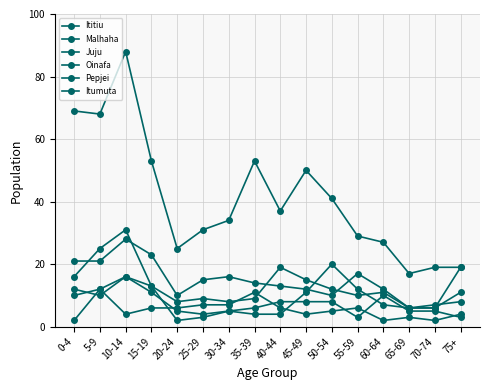

Reading left to right, transcribe all the data shown in this chart.

Ititiu: 69	68	88	53	25	31	34	53	37	50	41	29	27	17	19	19
Malhaha: 21	21	28	23	10	15	16	14	13	12	10	17	12	6	7	8
Juju: 16	25	31	13	8	9	8	9	19	15	12	10	11	6	6	11
Oinafa: 2	12	16	13	2	3	5	4	4	11	20	12	7	6	6	19
Pepjei: 12	10	16	11	5	4	5	6	8	8	8	3	10	5	5	3
Itumuta: 10	12	4	6	6	7	7	11	6	4	5	6	2	3	2	4